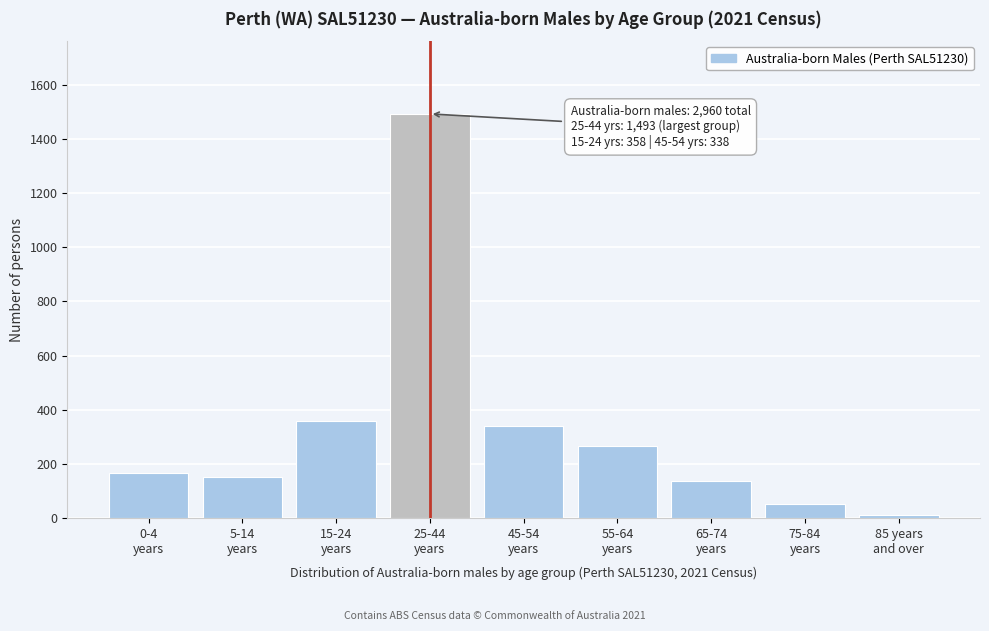

Reading left to right, extract all data points from this chart.

167	152	358	1493	338	266	135	51	9